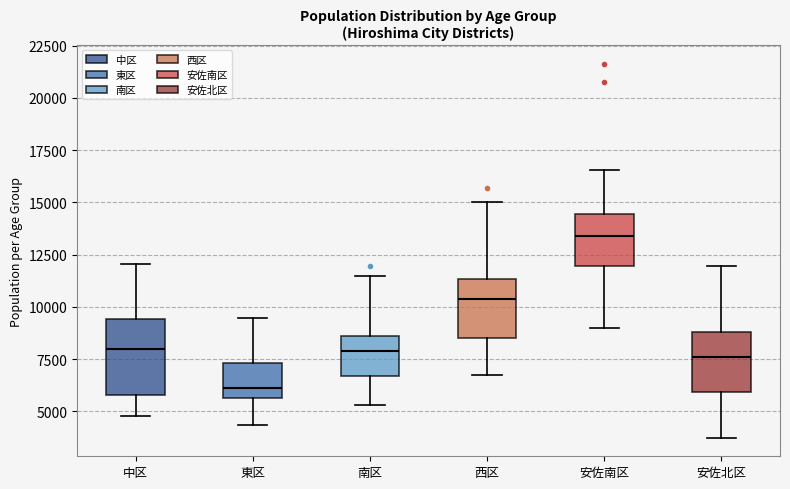

Reading left to right, transcribe this box plot: for each box, give where its median line is, the range the box spans, and where its two whiskers end, as read against the y-axis. The values are not printed on the chart, so give them approximately, as read against the axis.

中区: median 8000, box 6000 to 9500, whiskers 5000 to 12000
東区: median 6000, box 5500 to 7500, whiskers 4500 to 9500
南区: median 8000, box 6500 to 8500, whiskers 5500 to 11500
西区: median 10500, box 8500 to 11500, whiskers 6500 to 15000
安佐南区: median 13500, box 12000 to 14500, whiskers 9000 to 16500
安佐北区: median 7500, box 6000 to 9000, whiskers 3500 to 12000